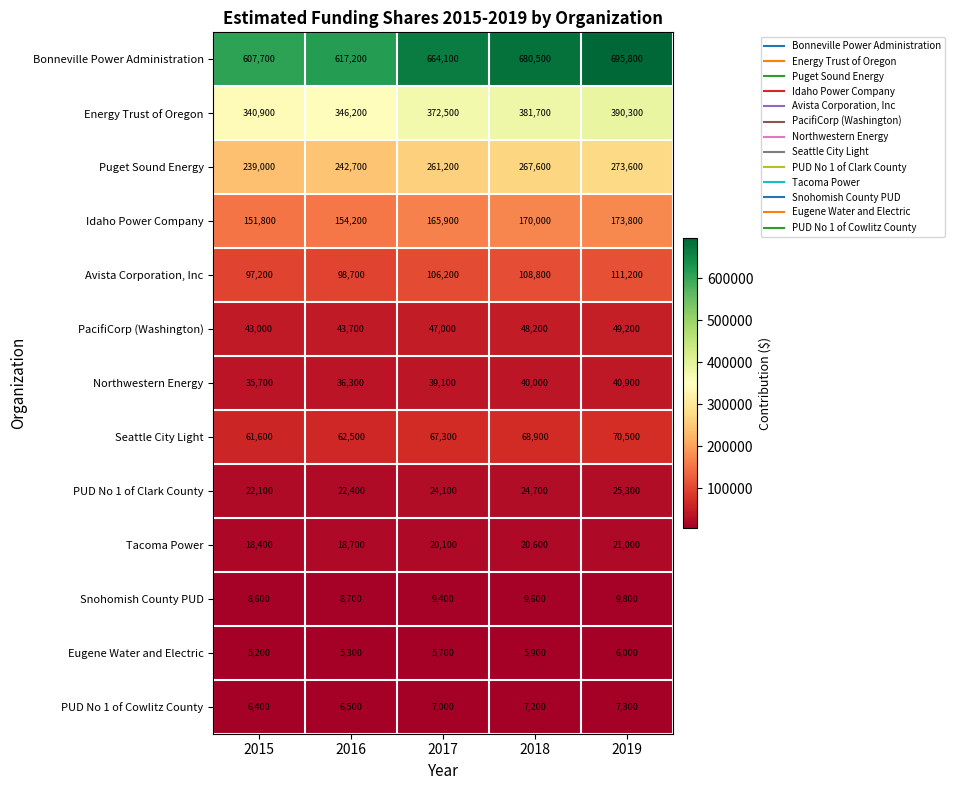

At which label does Avista Corporation, Inc reach its peak?

2019